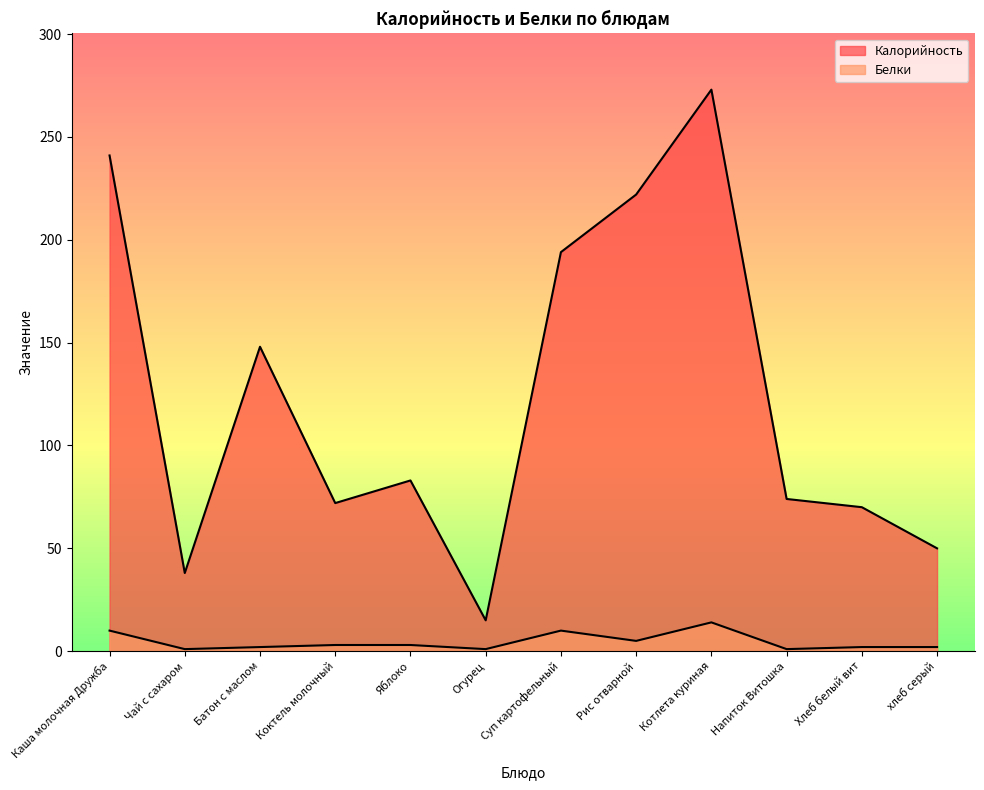

Reading left to right, transcribe all the data shown in this chart.

Калорийность: 241	38	148	72	83	15	194	222	273	74	70	50
Белки: 10	1	2	3	3	1	10	5	14	1	2	2